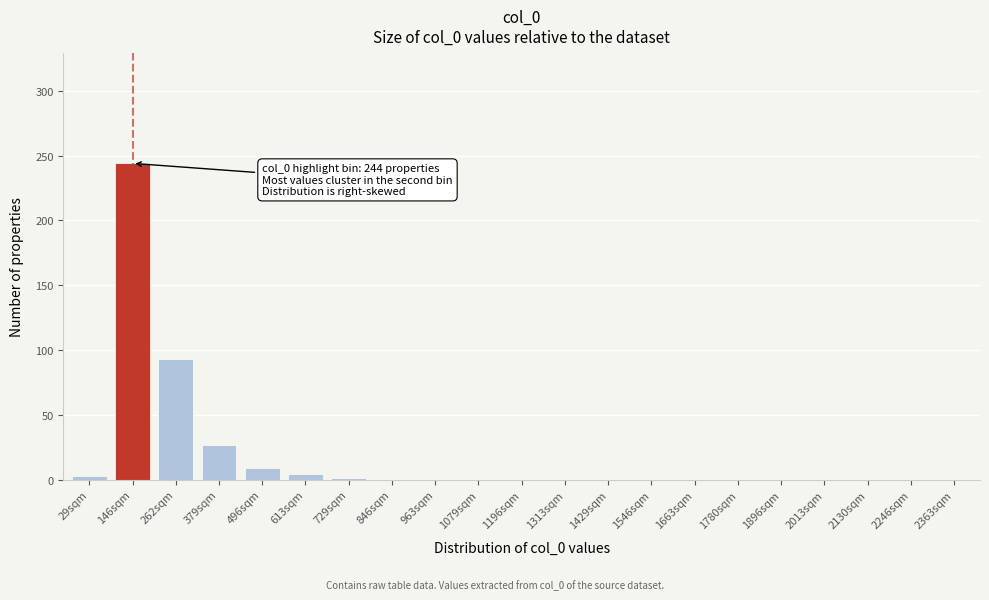

Which has a higher value, 2013sqm or 379sqm?

379sqm